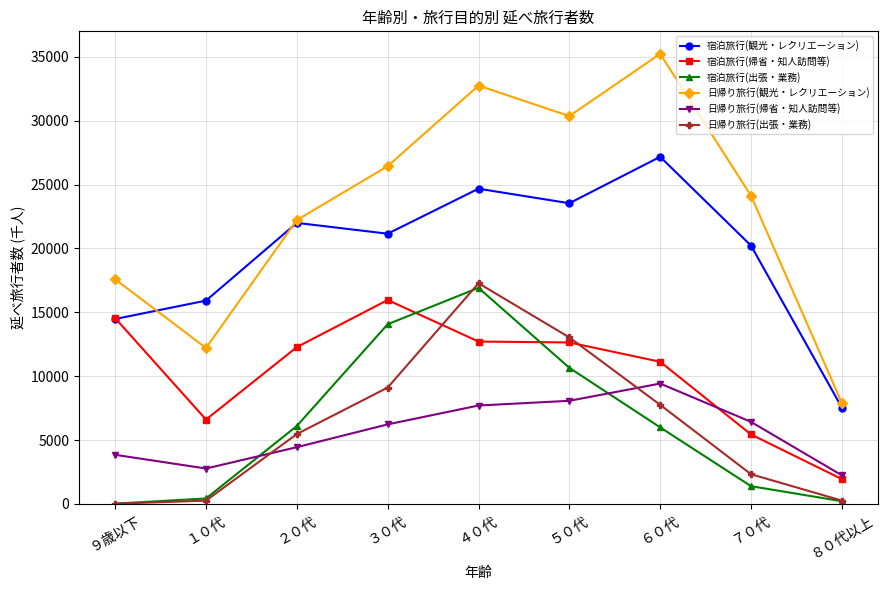

Is it true that 日帰り旅行(帰省・知人訪問等) equals 2769 at １０代?

True